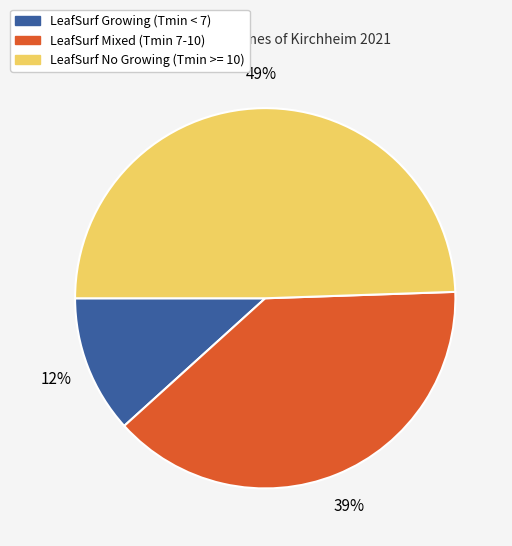

Which has a higher value, LeafSurf No Growing (Tmin >= 10) or LeafSurf Mixed (Tmin 7-10)?

LeafSurf No Growing (Tmin >= 10)